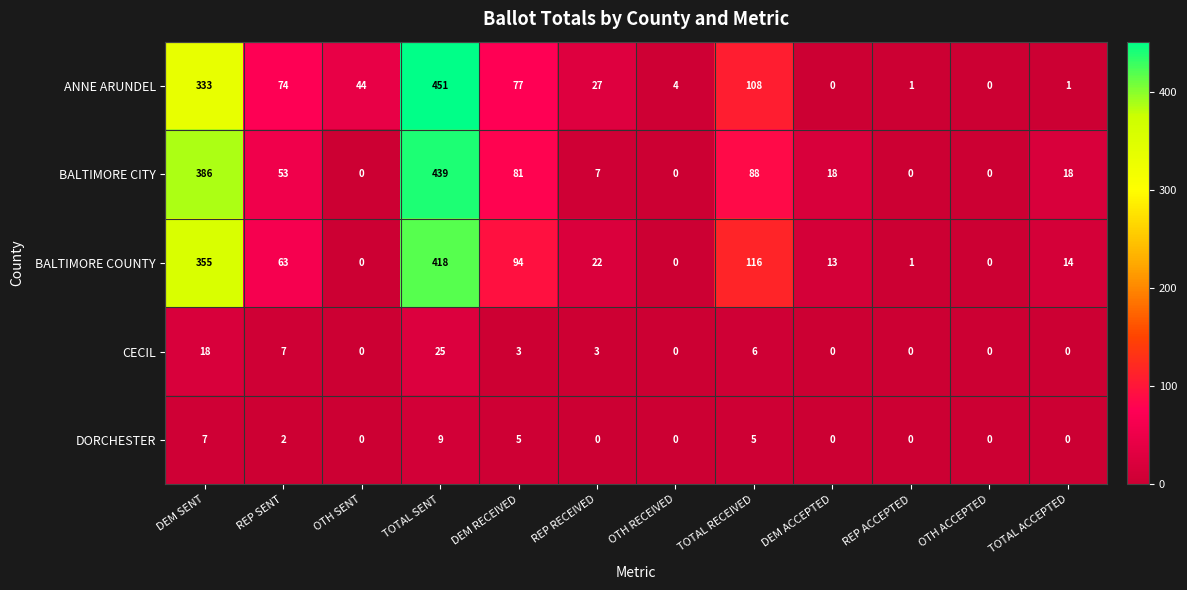

The CECIL series shows 0 at OTH RECEIVED. True or false?

True